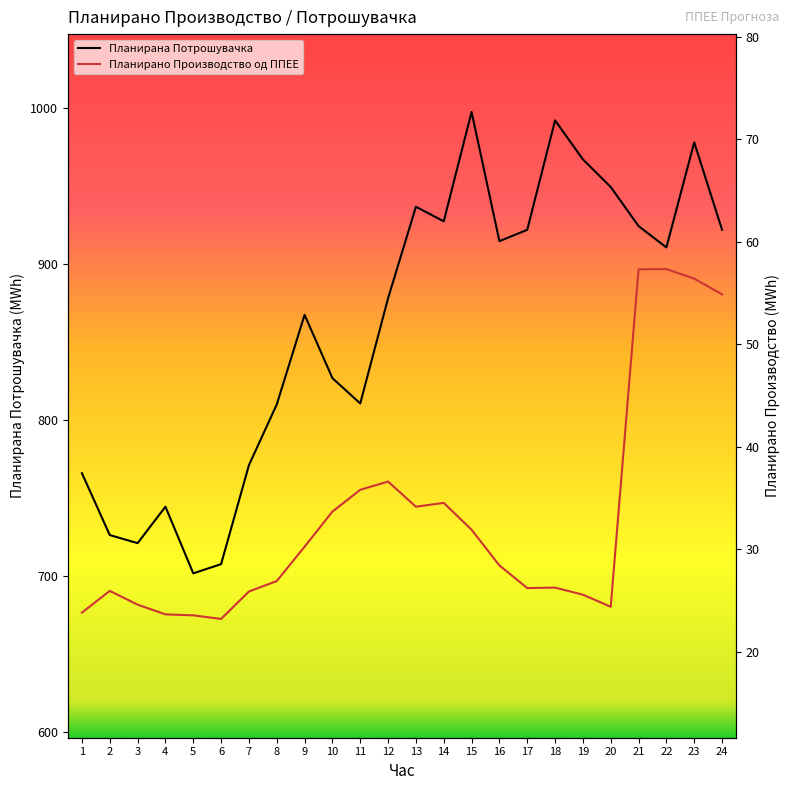

True or false: Планирано Производство од ППЕЕ and Планирана Потрошувачка cross at least once.

False